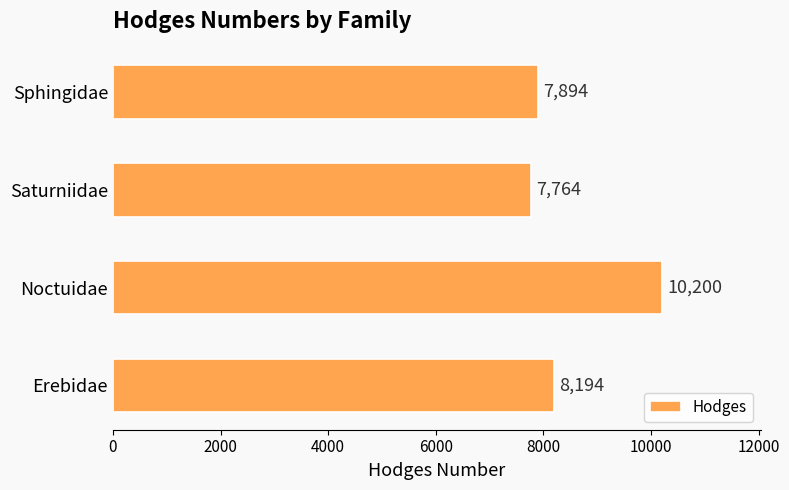

What is the maximum value shown in the chart?

10200